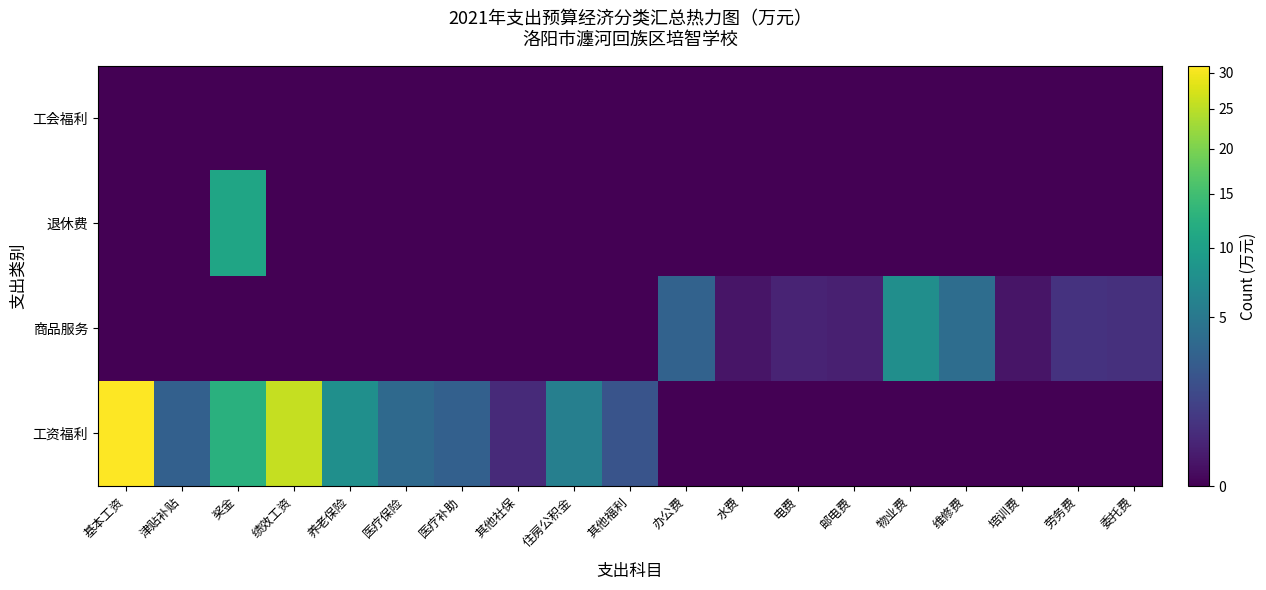

At 绩效工资, list the series in order from smallest to largest.

商品服务, 退休费, 工会福利, 工资福利